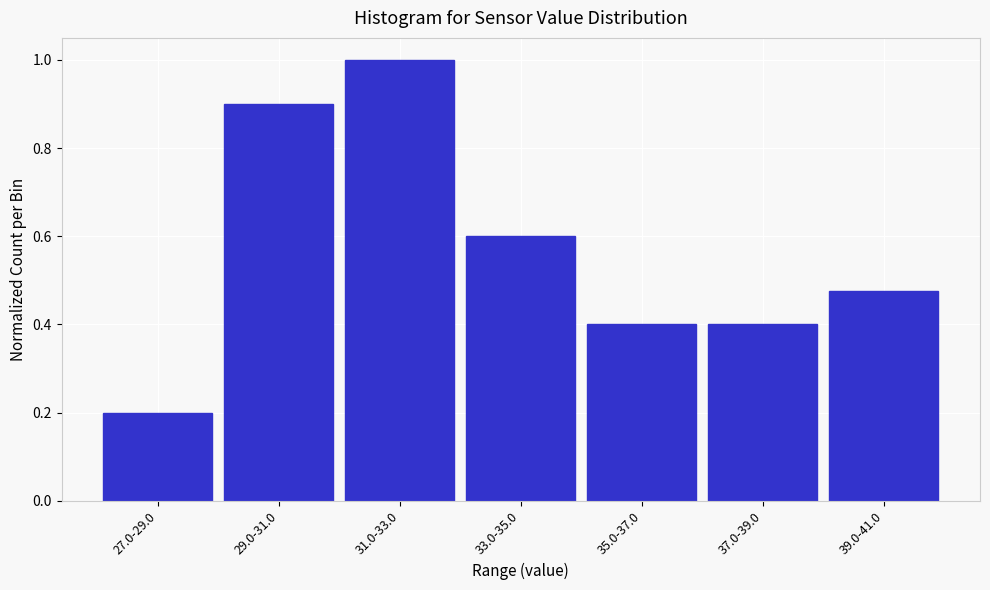

Which category has the lowest value across all series?

27.0-29.0